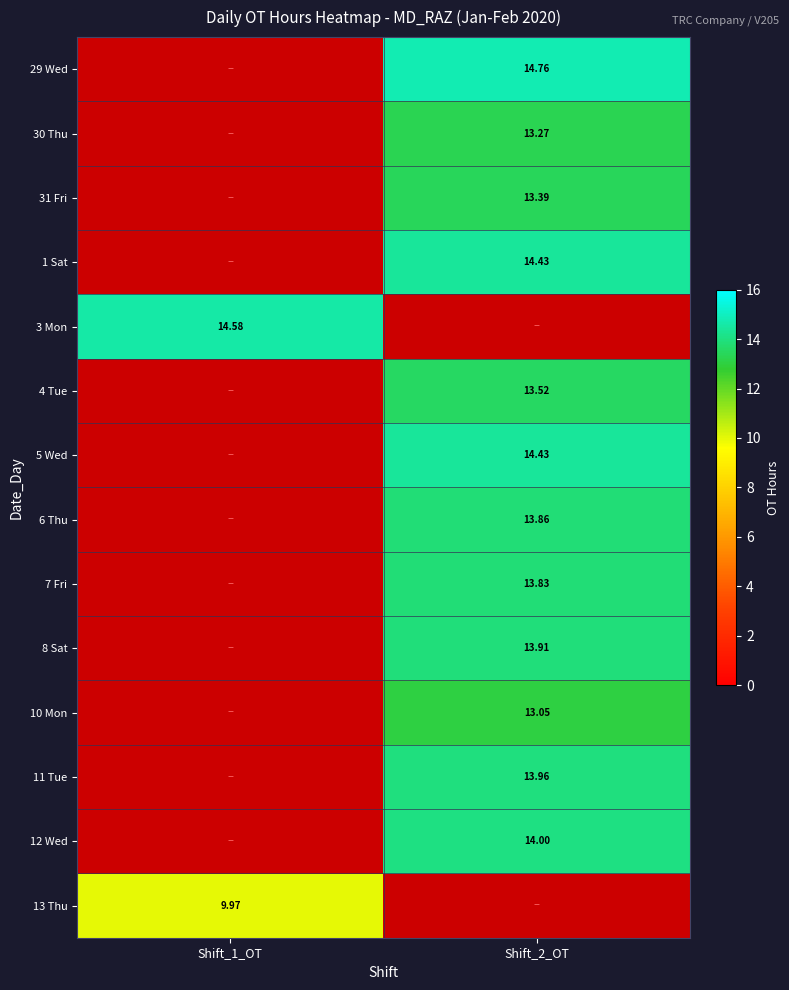

Which category has the lowest value in the 4 Tue series?

Shift_1_OT